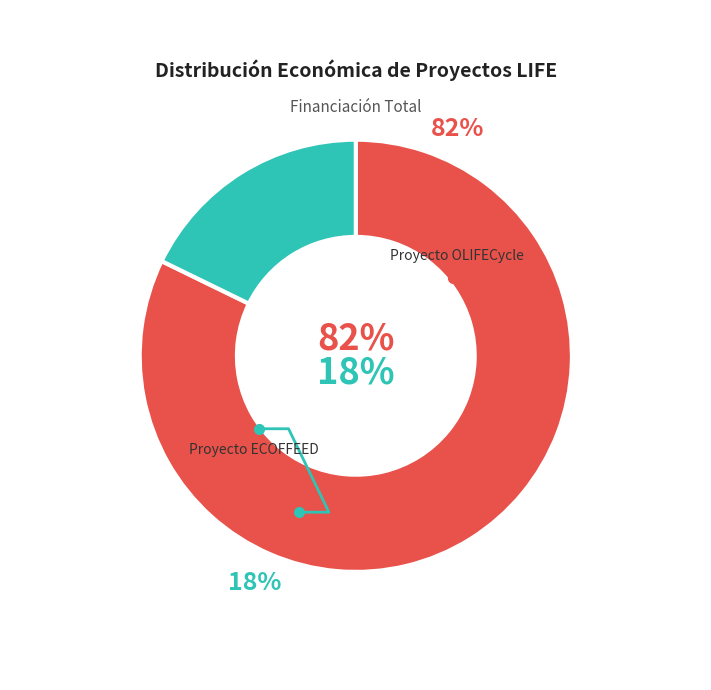

What percentage is the Proyecto OLIFECycle slice, to the nearest percent?

82%